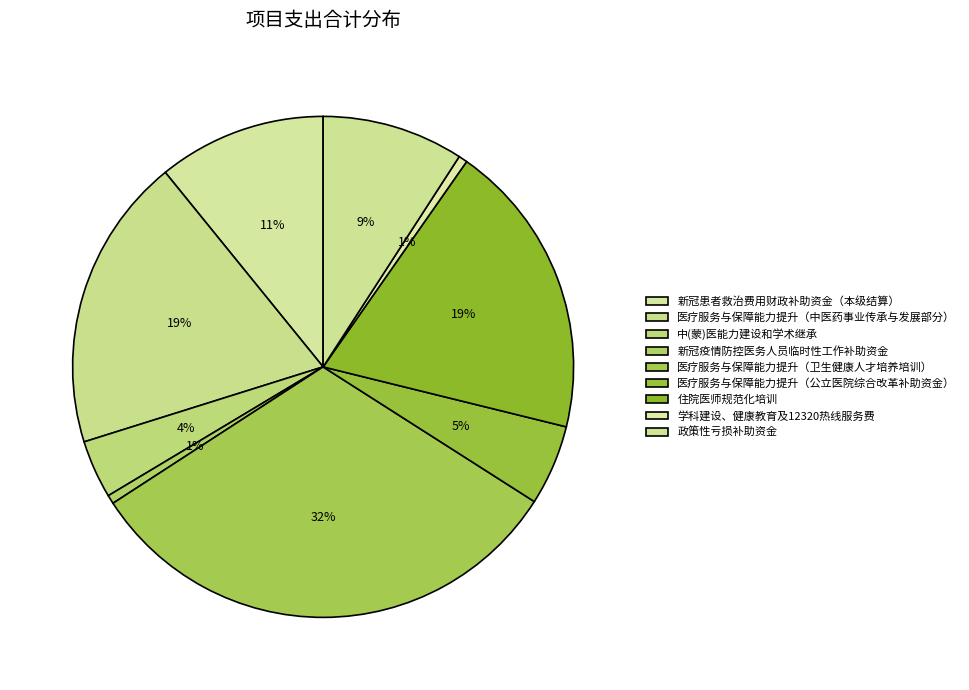

To the nearest percent, what percentage of the pie is 新冠患者救治费用财政补助资金（本级结算）?

11%